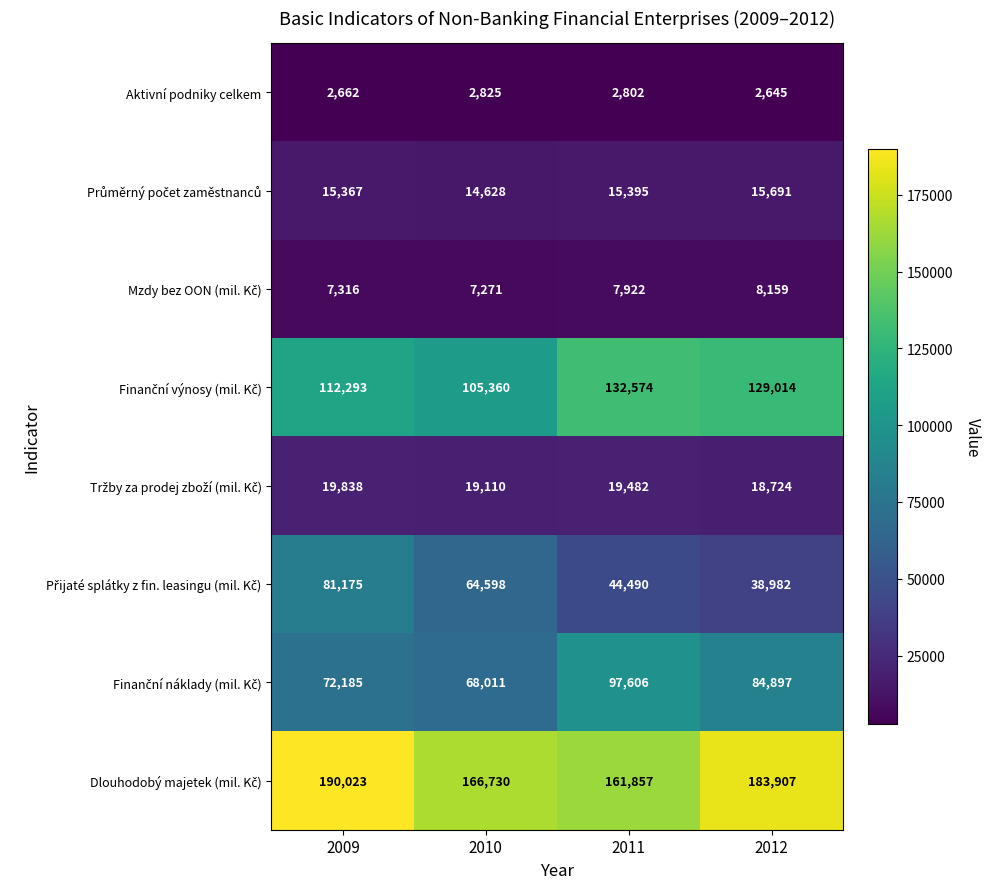

What is the spread (max minus min) of values at 2011?

159055